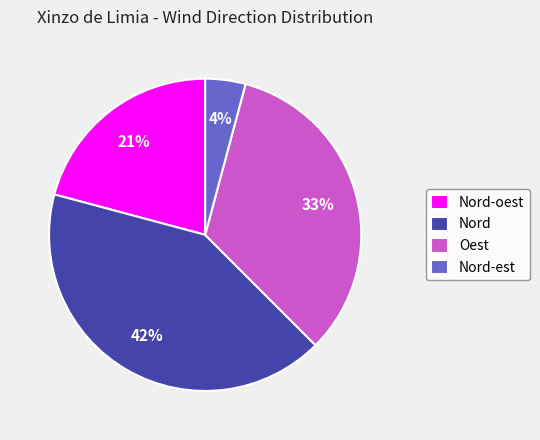

Which category has the biggest portion of the pie?

Nord